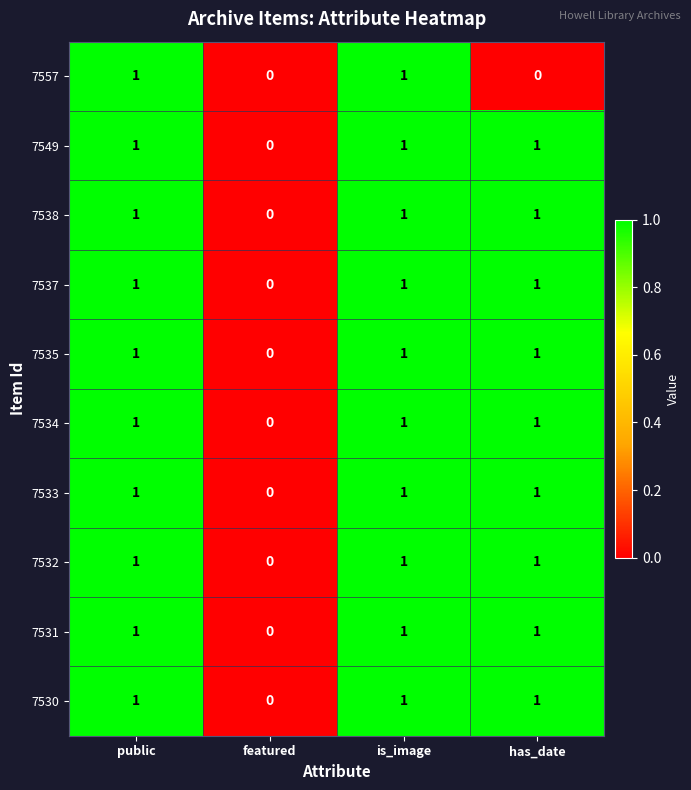

How many 7557 values are between 0 and 1?

4